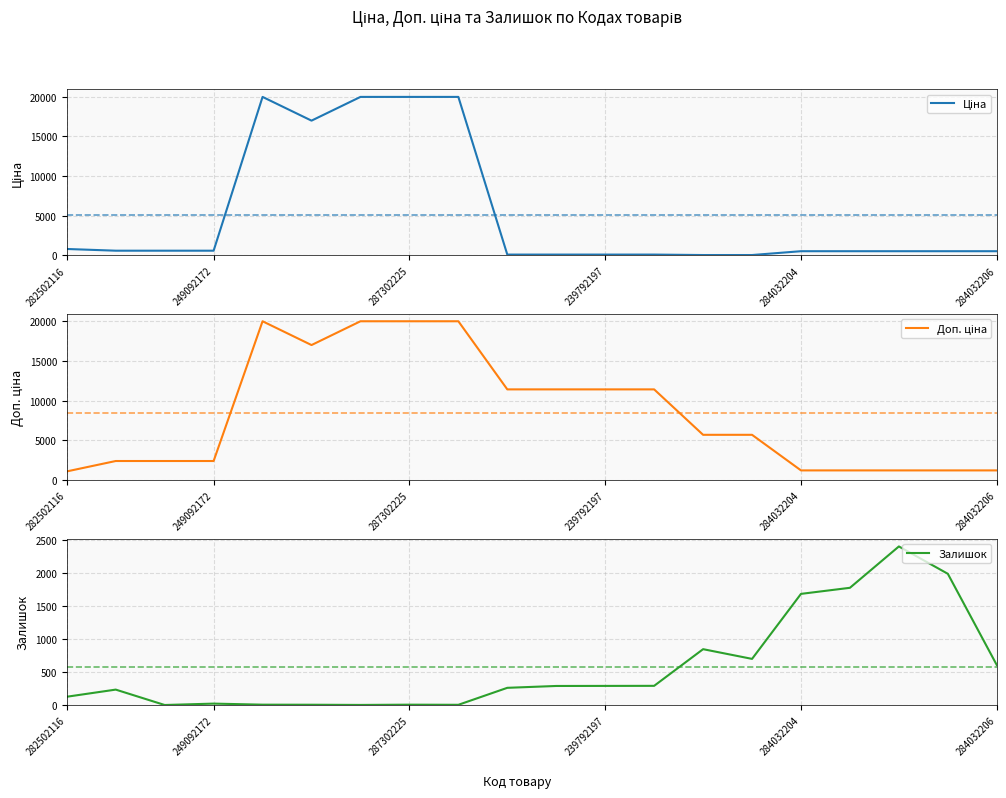

How many lines are shown in the chart?

3